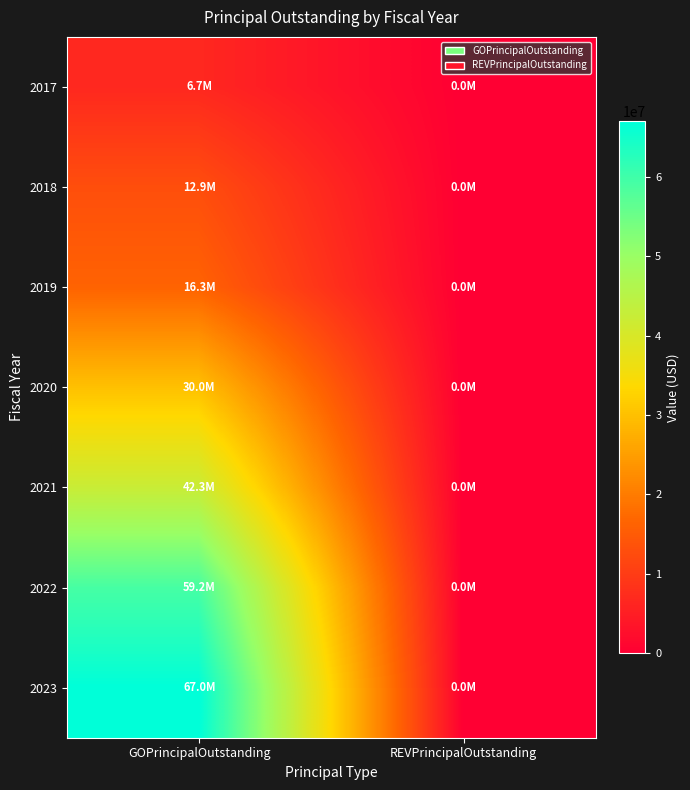

Rank the series by their maximum value, from lowest to highest.

2017, 2018, 2019, 2020, 2021, 2022, 2023